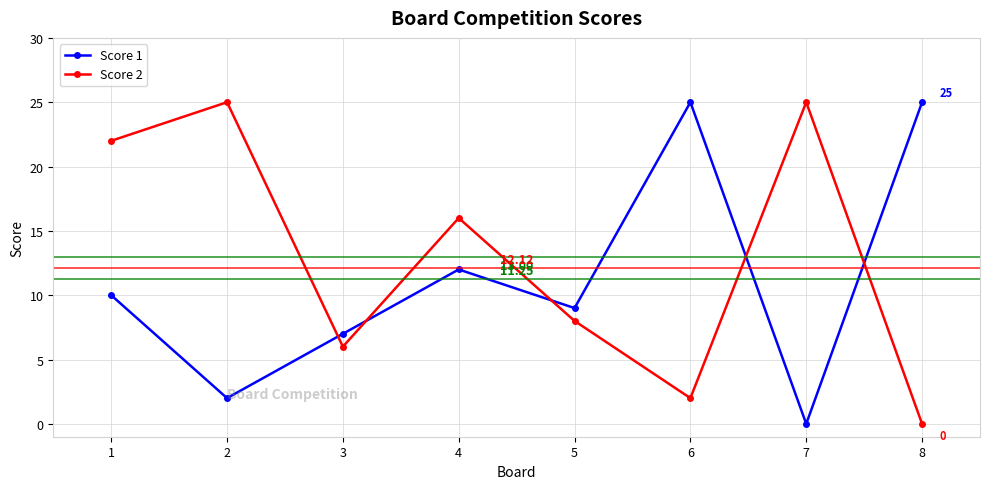

Which series ends up on top after the final intersection of Score 1 and Score 2?

Score 1